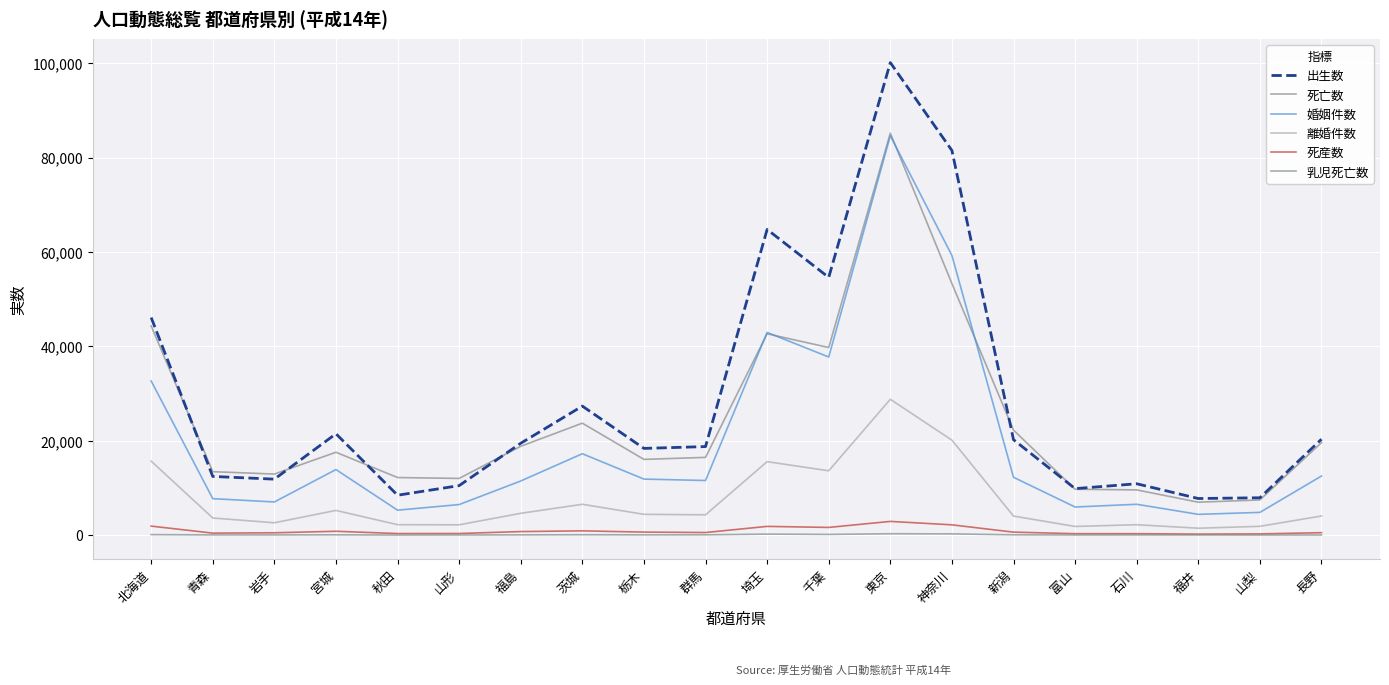

True or false: 死産数 and 出生数 intersect in this chart.

False